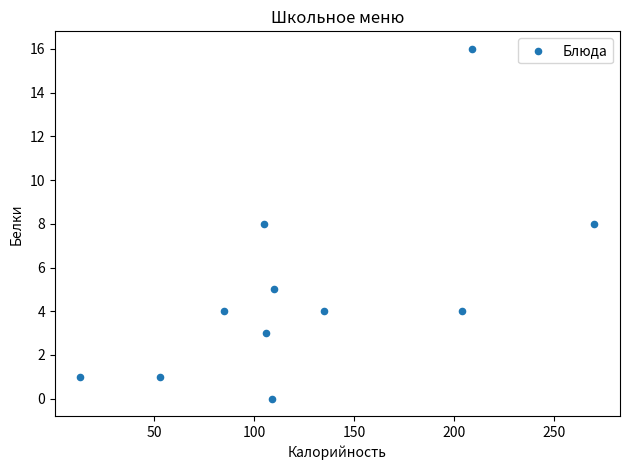

What is the range of X values (max minus min)?

257